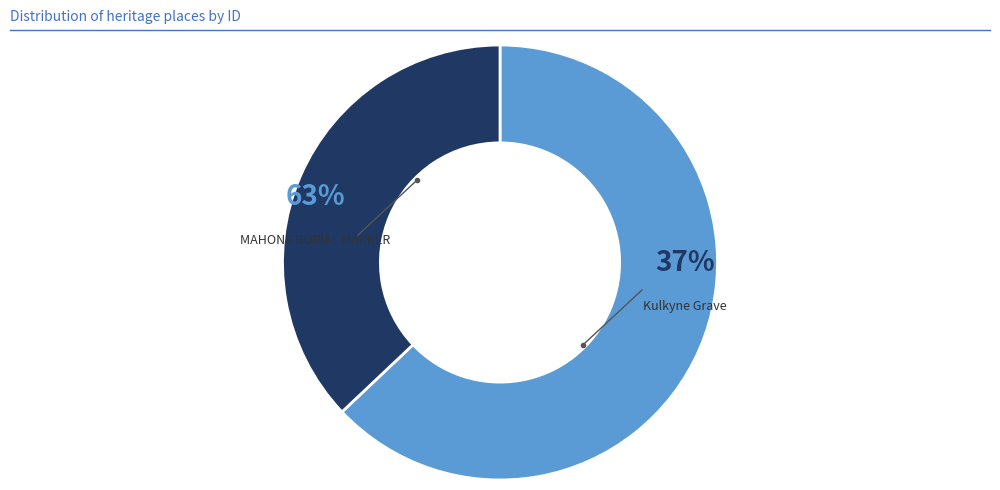

To the nearest percent, what is the average slice percentage?

50%